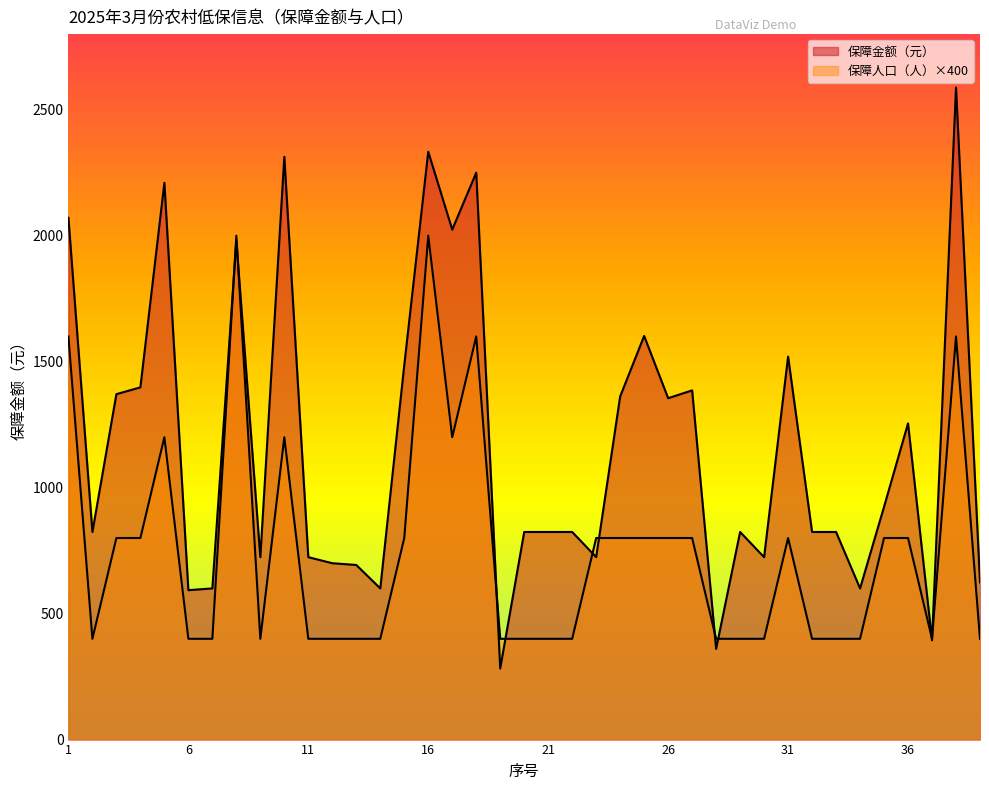

What is the total value across all series at 23?

1524